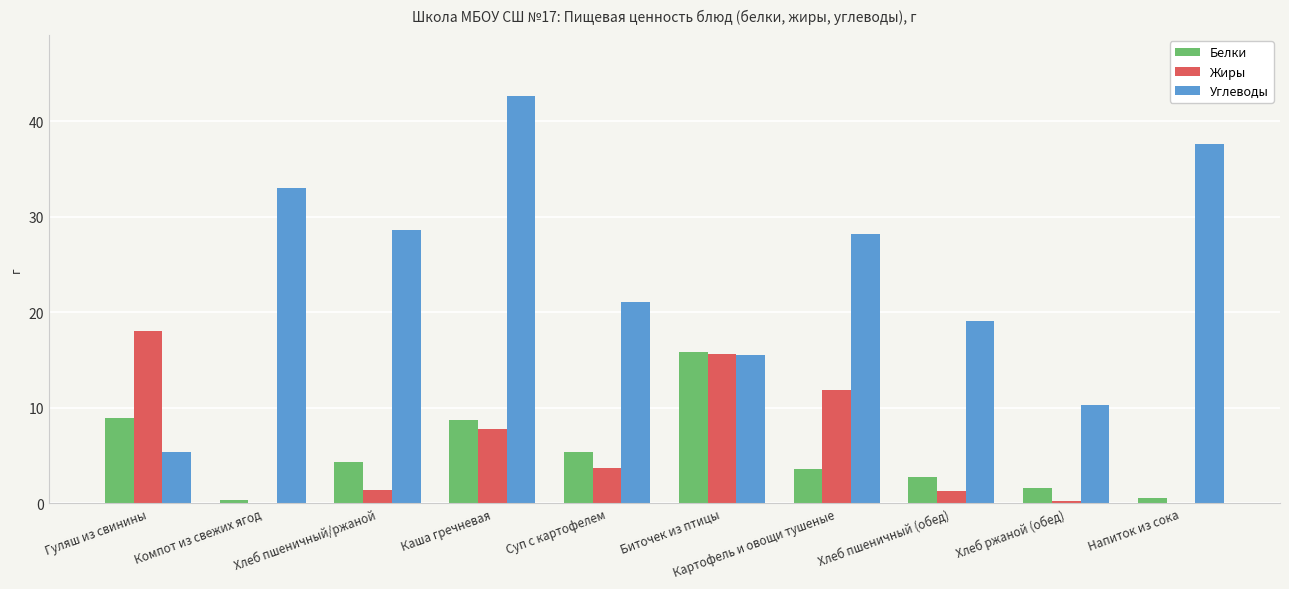

How many groups of bars are there?

10